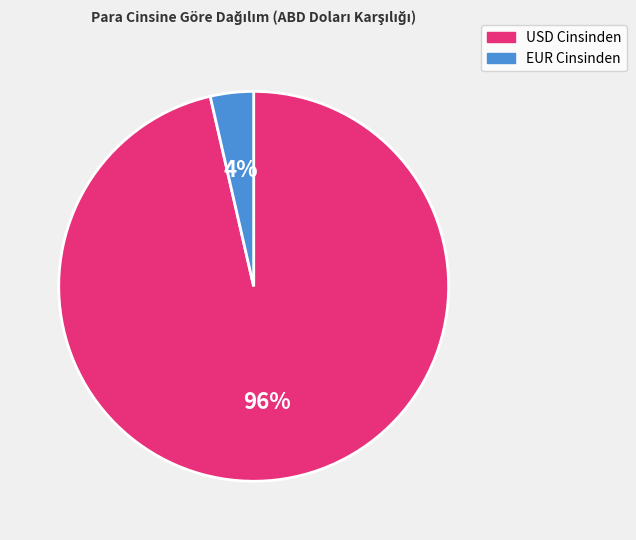

To the nearest percent, what is the average slice percentage?

50%